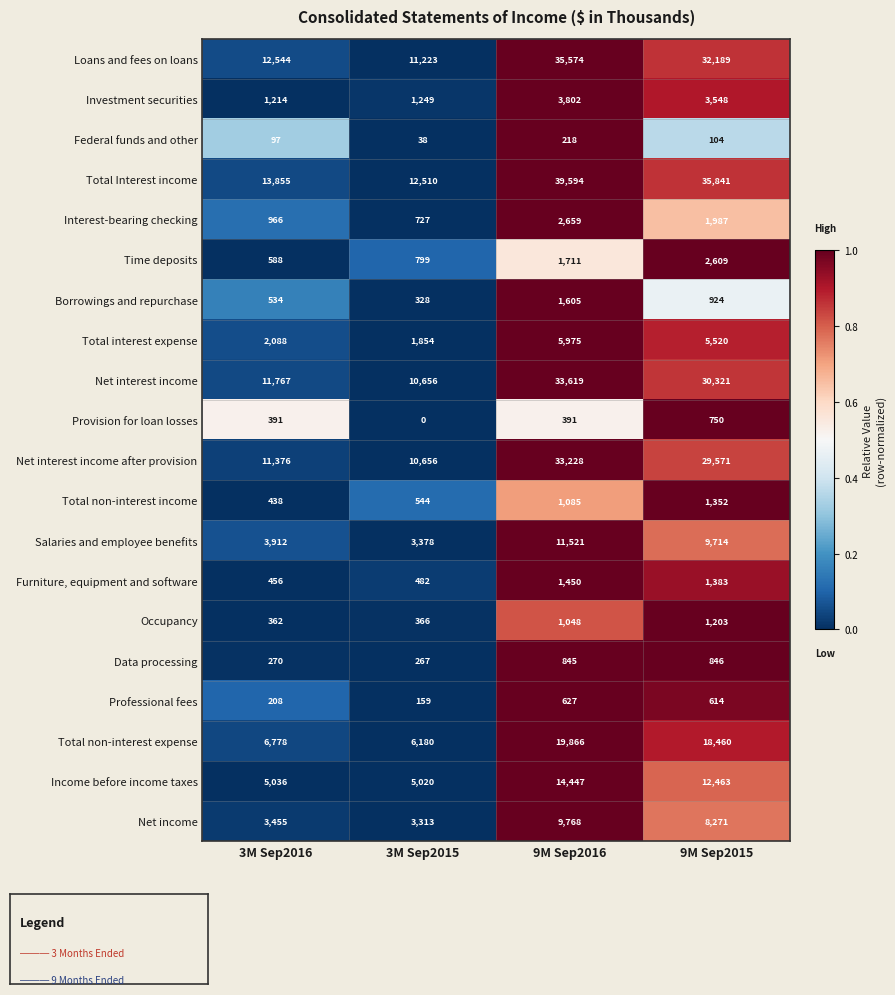

How many data points does each series have?

4